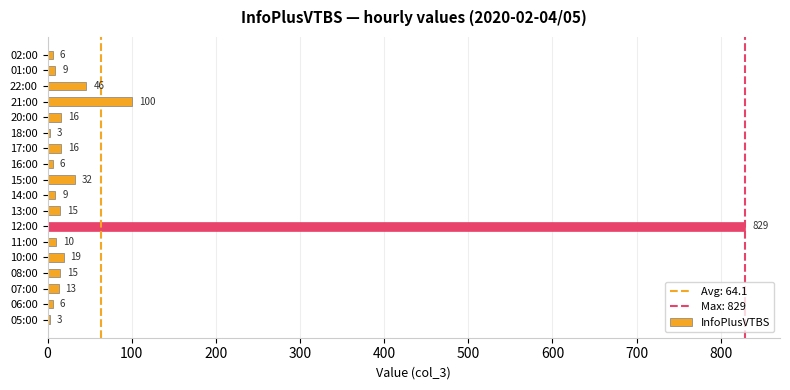

How many data points are less than 15?

9